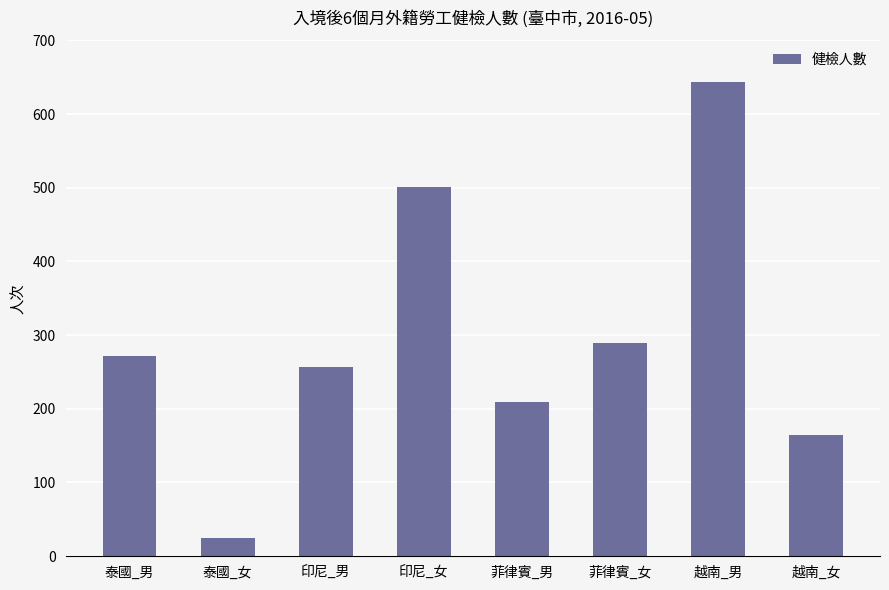

What position from the right is 越南_男?

2